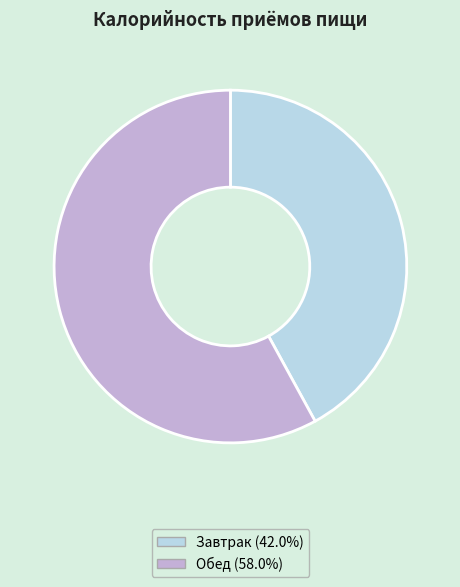

Rank the categories by value from highest to lowest.

Обед, Завтрак